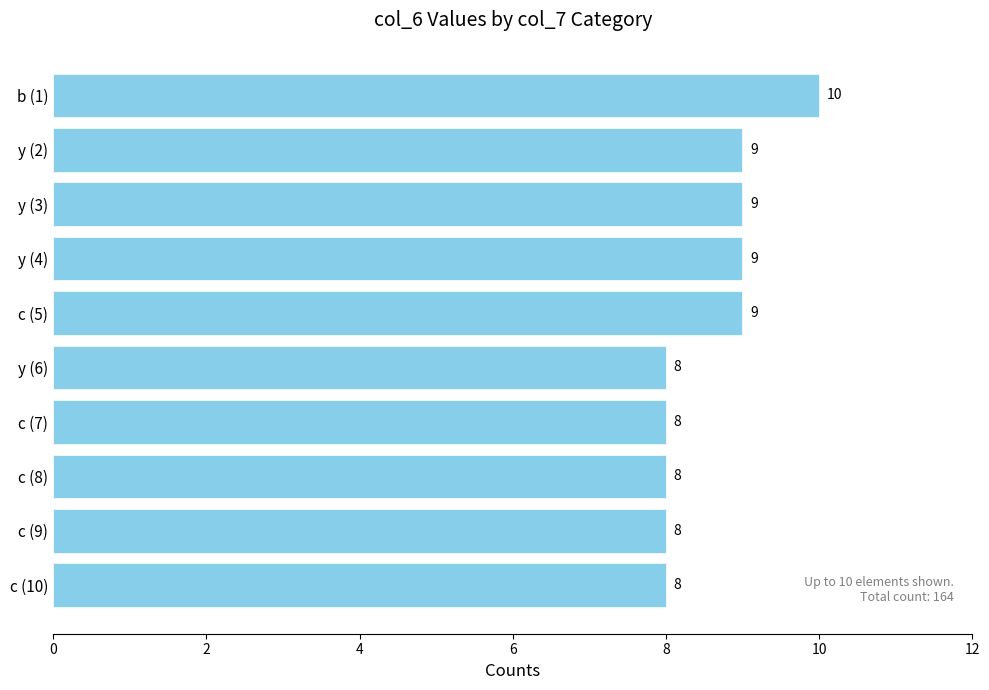

Are the bars grouped side by side (vs. stacked)?

No